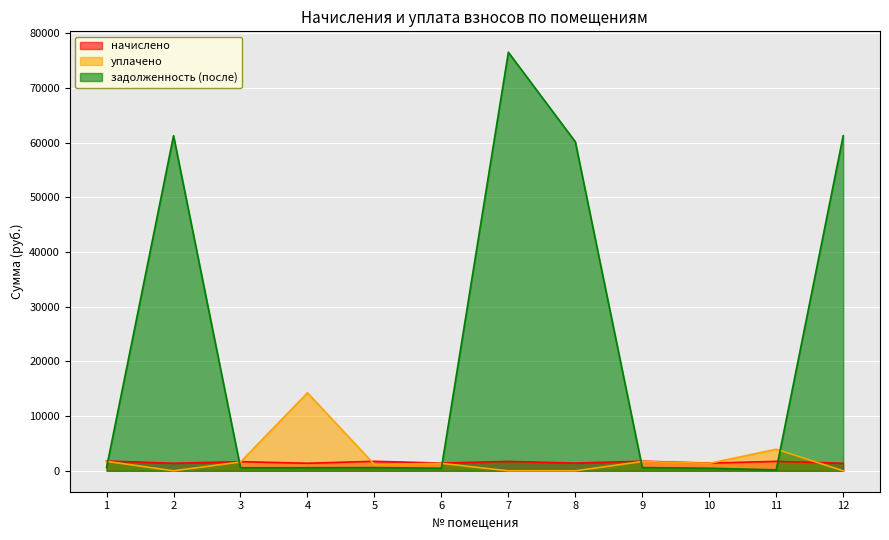

How many data points does each series have?

12